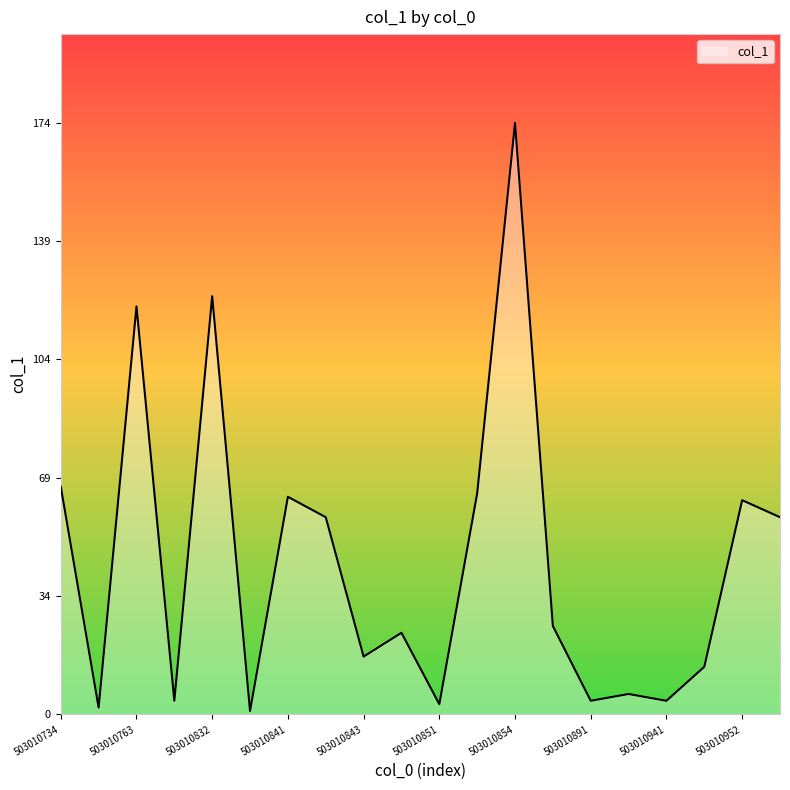

What is the maximum value shown in the chart?

174